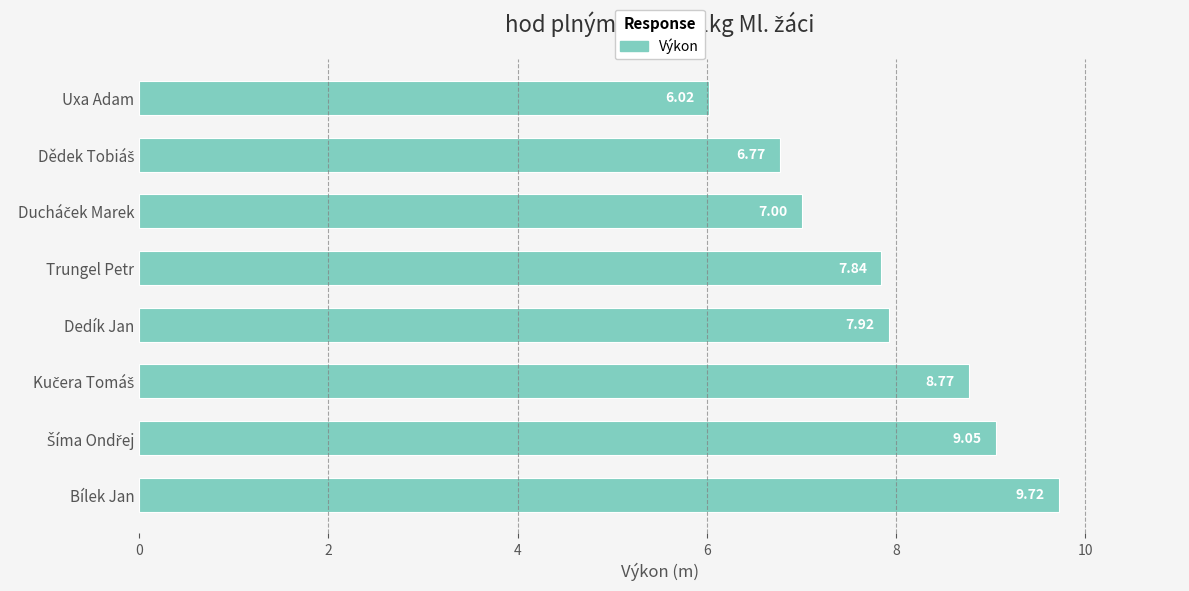

What is the difference between the second highest and second lowest values?

2.3